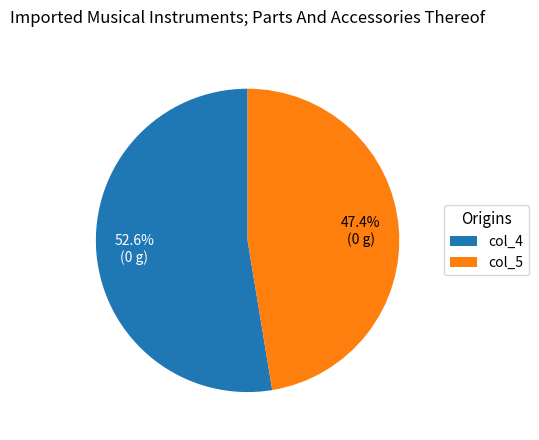

What is the total percentage of col_4 and col_5?

100.0%